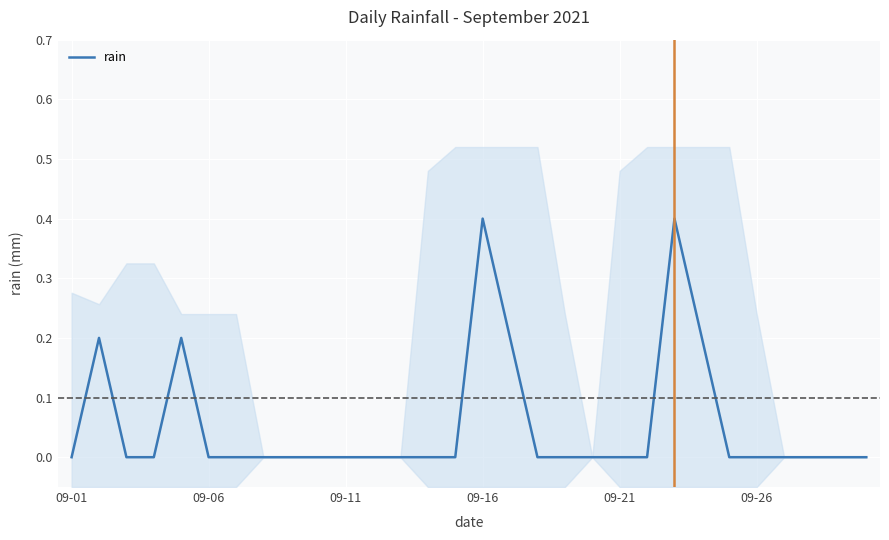

Reading left to right, transcribe all the data shown in this chart.

0.0	0.2	0.0	0.0	0.2	0.0	0.0	0.0	0.0	0.0	0.0	0.0	0.0	0.0	0.0	0.4	0.2	0.0	0.0	0.0	0.0	0.0	0.4	0.2	0.0	0.0	0.0	0.0	0.0	0.0